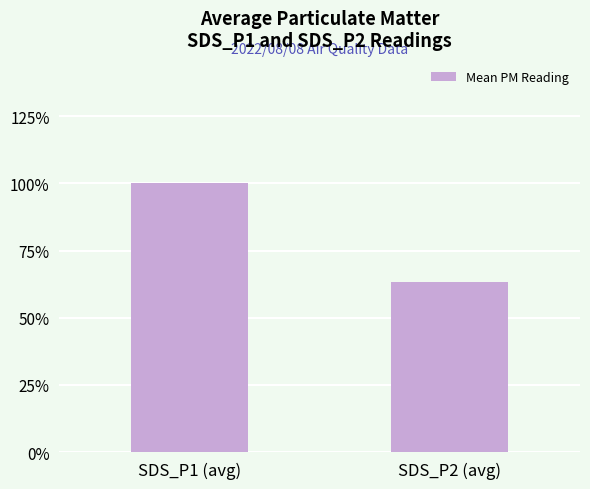

What is the value of the 2nd bar from the left?

2.6